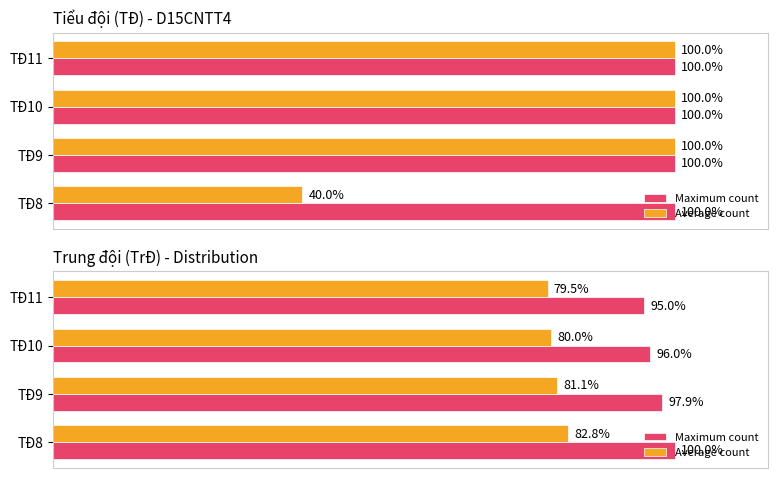

Rank the series by their average value, from highest to lowest.

Maximum count, Average count